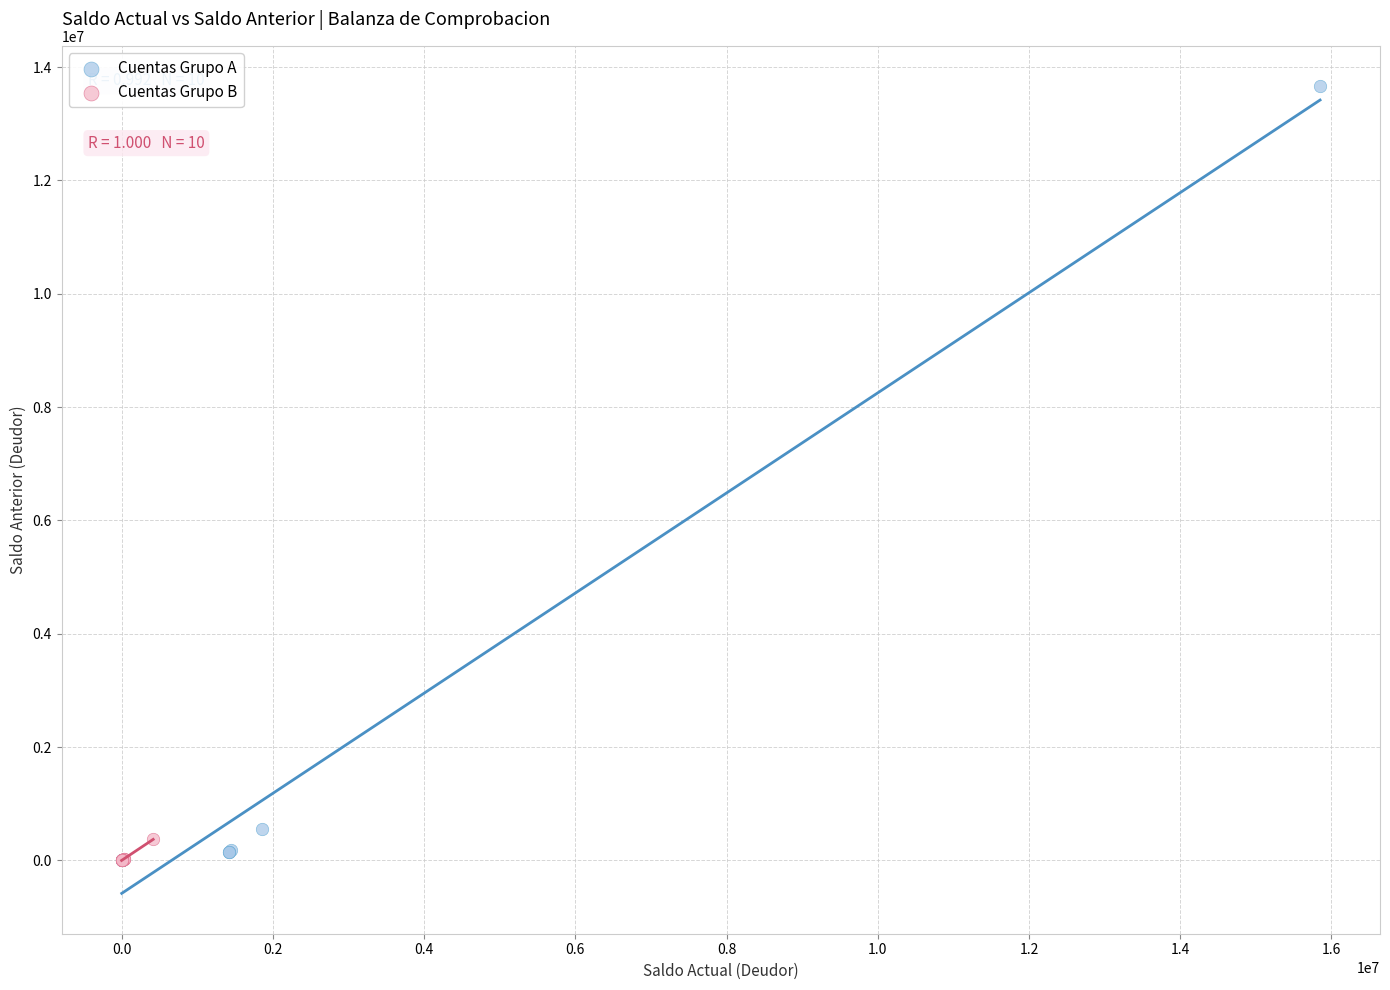

Which series reaches the maximum Y coordinate?

Cuentas Grupo A